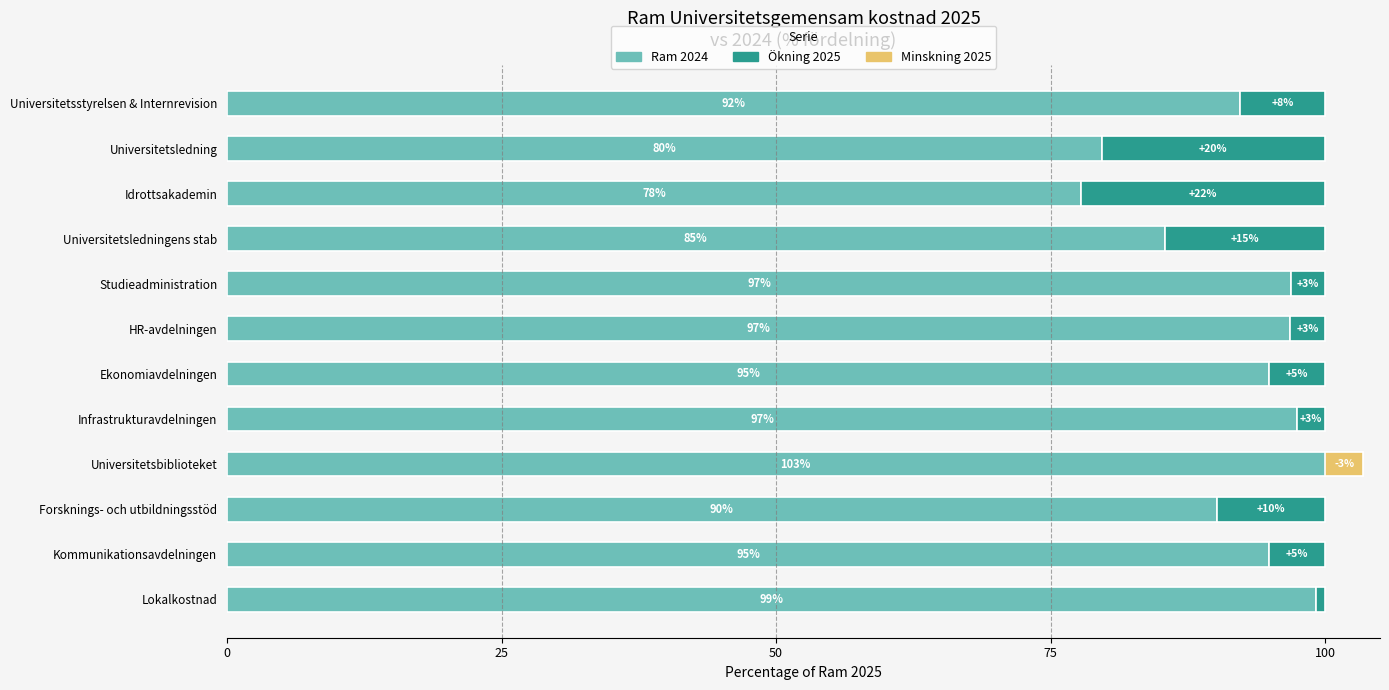

What value does the data have at Universitetsledningens stab?

85.4